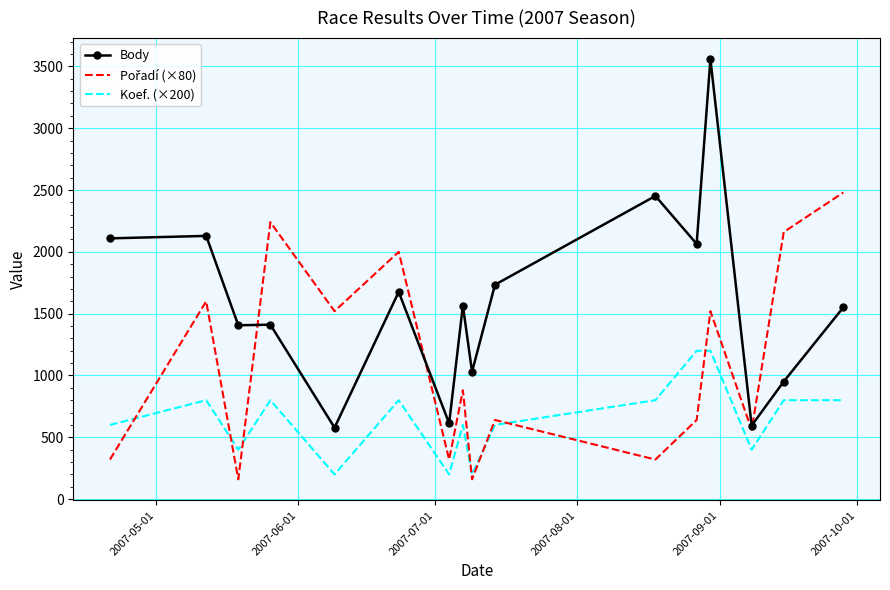

How many series are shown in this chart?

3